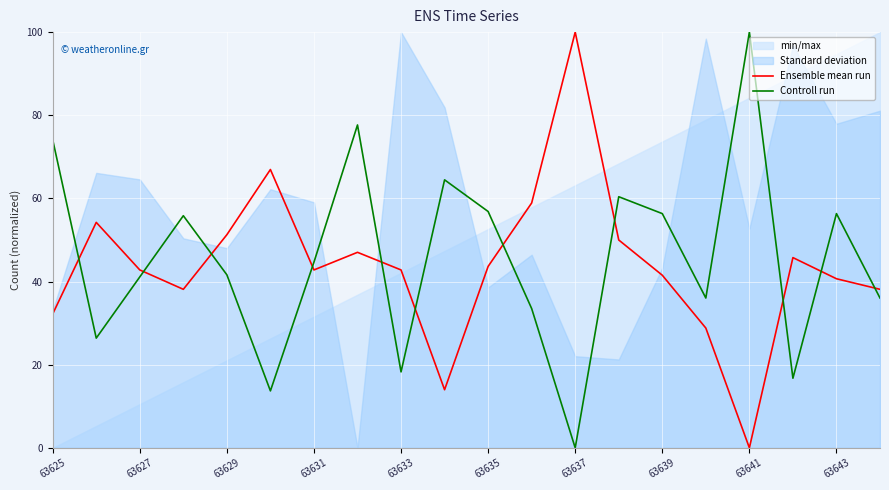

How many intersections are there between Ensemble mean run and Controll run?

11